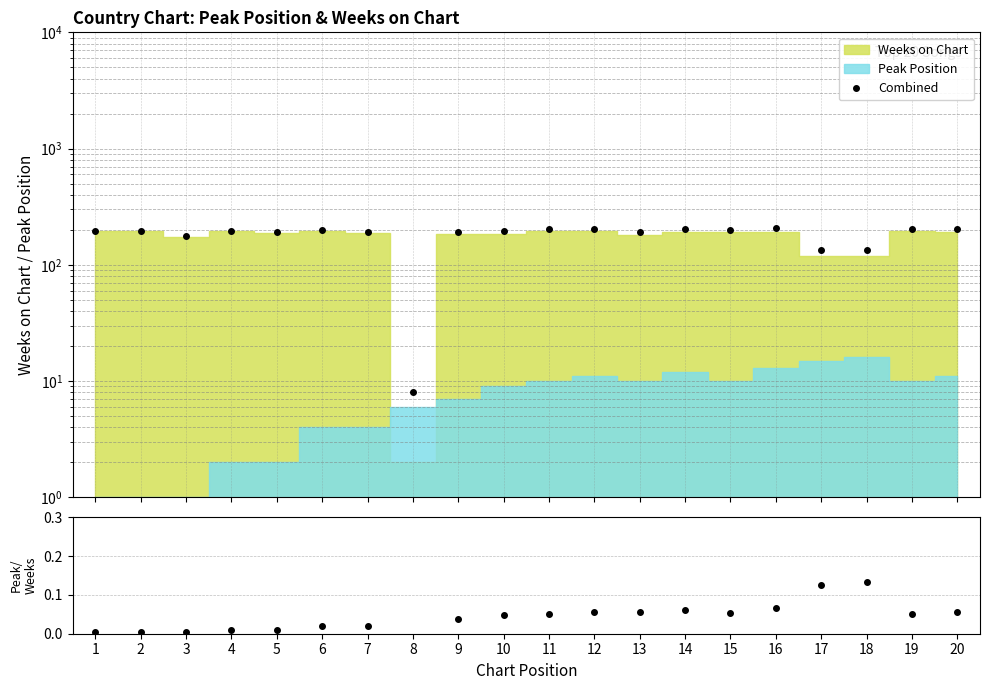

List the labels in order of Peak/Weeks ratio value, largest first.

8, 18, 17, 16, 14, 20, 12, 13, 15, 11, 19, 10, 9, 7, 6, 5, 4, 3, 1, 2